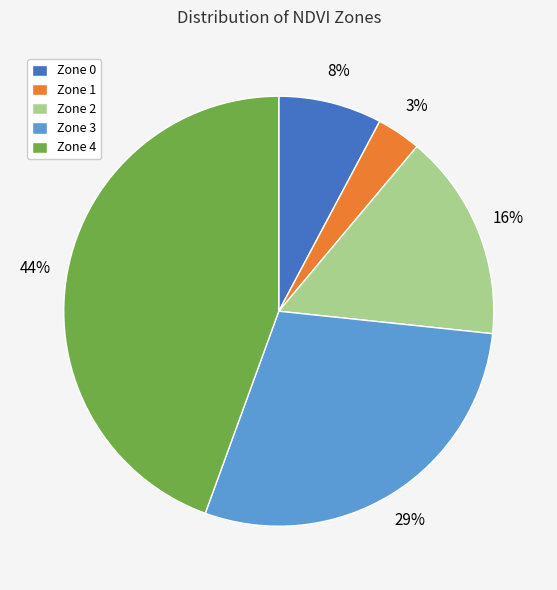

To the nearest percent, what is the difference between the largest and smallest slice percentages?

41%